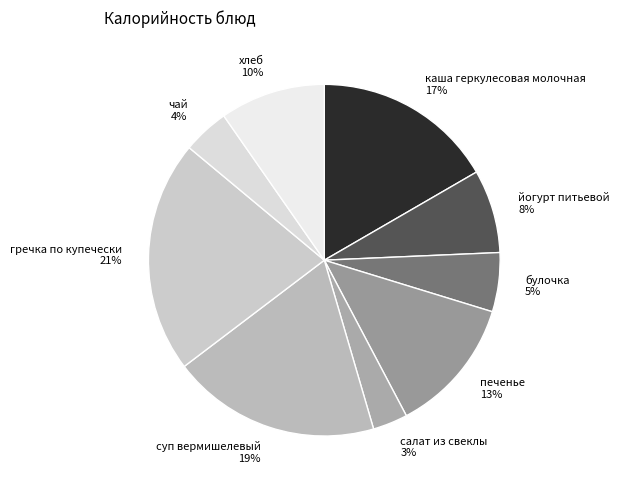

Between хлеб and каша геркулесовая молочная, which is larger?

каша геркулесовая молочная